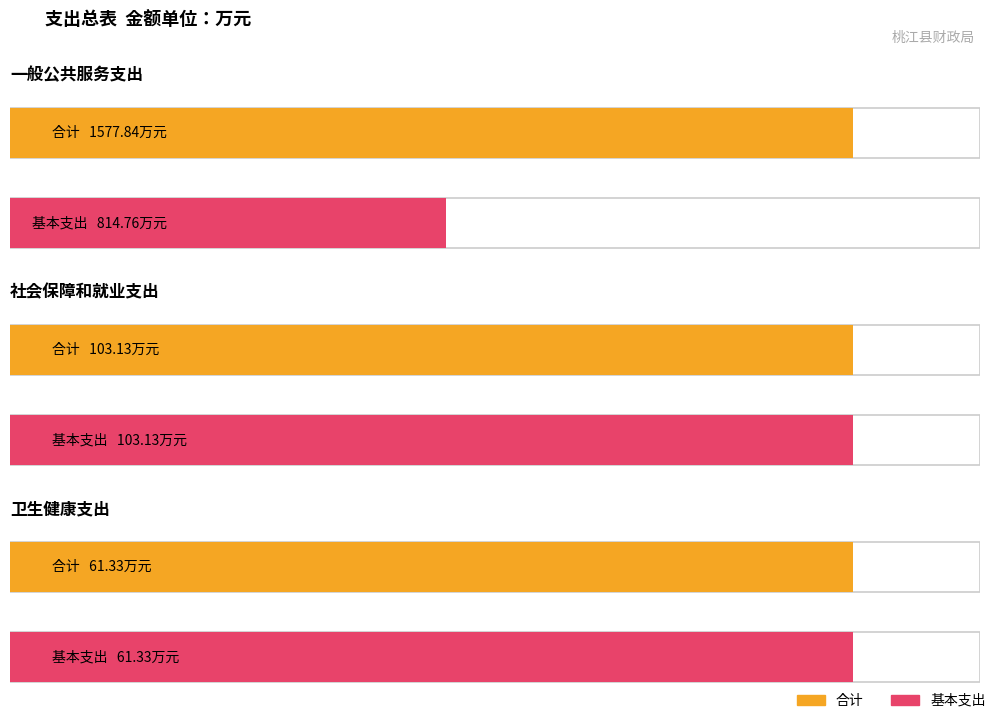

True or false: 合计 has a value of 61.3 at 卫生健康支出.

True